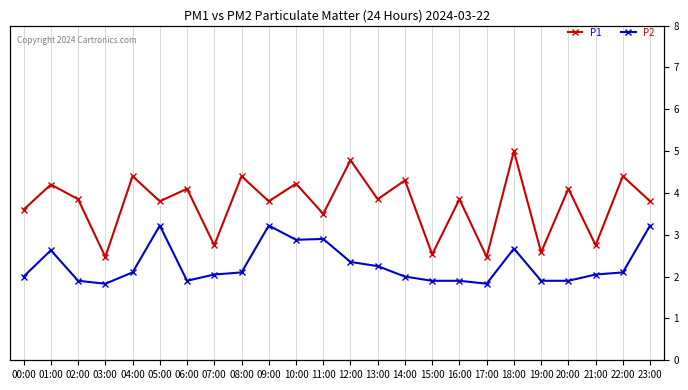

Reading right to left, extract all data points from this chart.

P1: 23:00=3.8	22:00=4.4	21:00=2.8	20:00=4.1	19:00=2.6	18:00=5.0	17:00=2.5	16:00=3.9	15:00=2.5	14:00=4.3	13:00=3.9	12:00=4.8	11:00=3.5	10:00=4.2	09:00=3.8	08:00=4.4	07:00=2.8	06:00=4.1	05:00=3.8	04:00=4.4	03:00=2.5	02:00=3.9	01:00=4.2	00:00=3.6
P2: 23:00=3.2	22:00=2.1	21:00=2.0	20:00=1.9	19:00=1.9	18:00=2.7	17:00=1.8	16:00=1.9	15:00=1.9	14:00=2.0	13:00=2.2	12:00=2.4	11:00=2.9	10:00=2.9	09:00=3.2	08:00=2.1	07:00=2.0	06:00=1.9	05:00=3.2	04:00=2.1	03:00=1.8	02:00=1.9	01:00=2.6	00:00=2.0